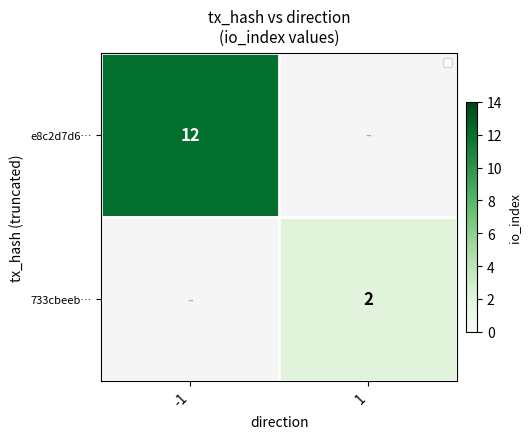

The e8c2d7d6… series shows 18 at -1. True or false?

False